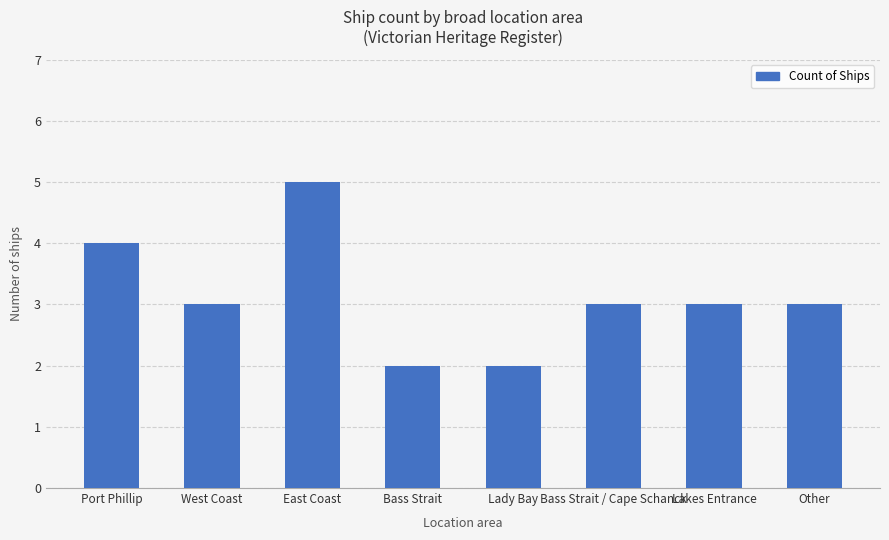

What is the change in value from Bass Strait to Lakes Entrance?

+1